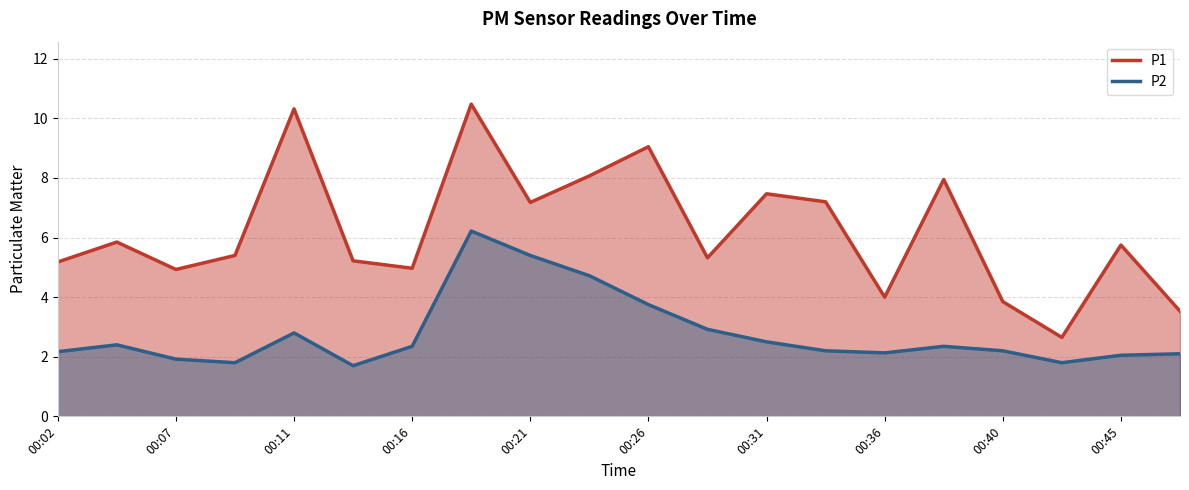

How many interior local valleys does the P2 series have?

4